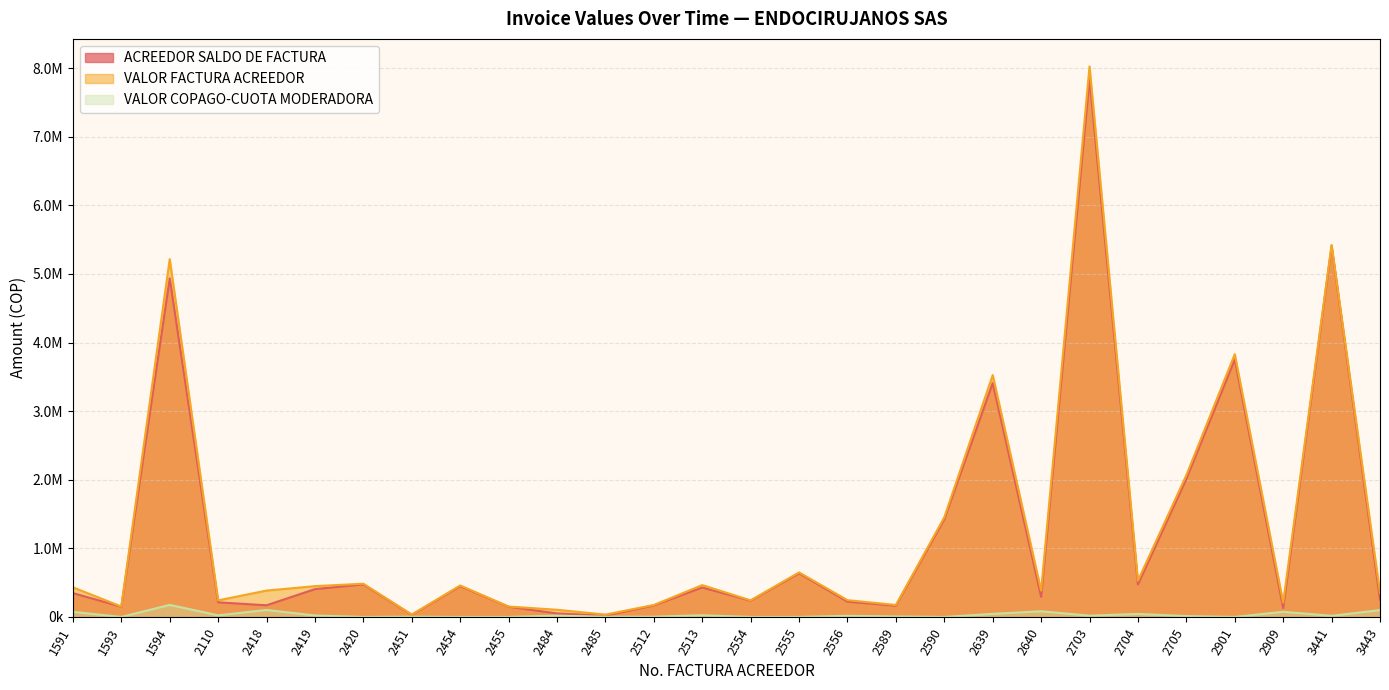

List the labels in order of VALOR FACTURA ACREEDOR value, smallest first.

2451, 2485, 2484, 1593, 2455, 2512, 2589, 2909, 2110, 2554, 2556, 3443, 2418, 2640, 1591, 2419, 2454, 2513, 2420, 2704, 2555, 2590, 2705, 2639, 2901, 1594, 3441, 2703